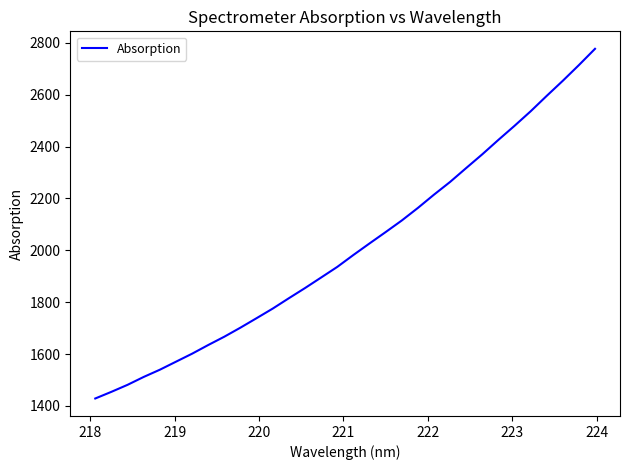

What is the difference between the maximum and minimum values?

1349.1